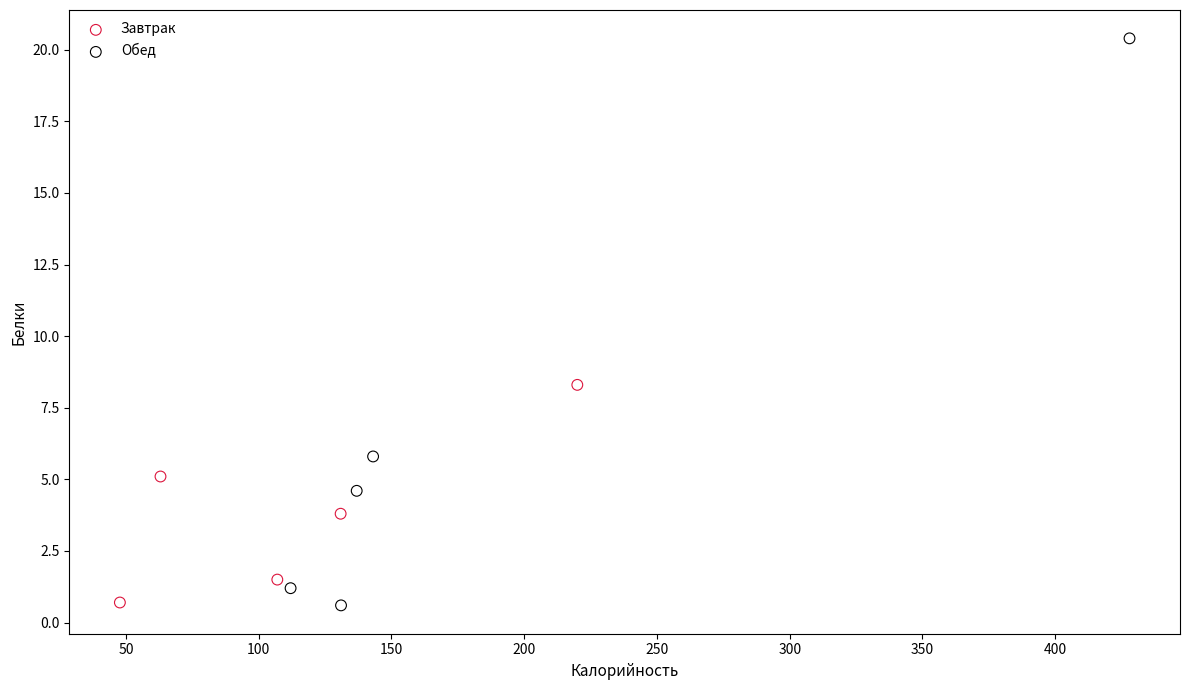

Which series has the largest Y range (max minus min)?

Обед